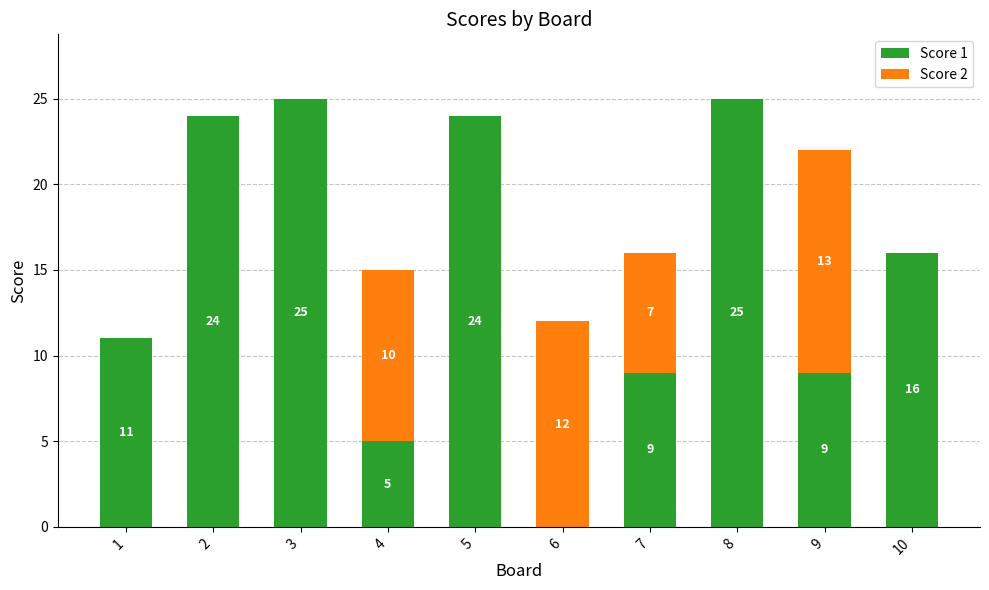

How many positive values does the Score 1 series have?

9